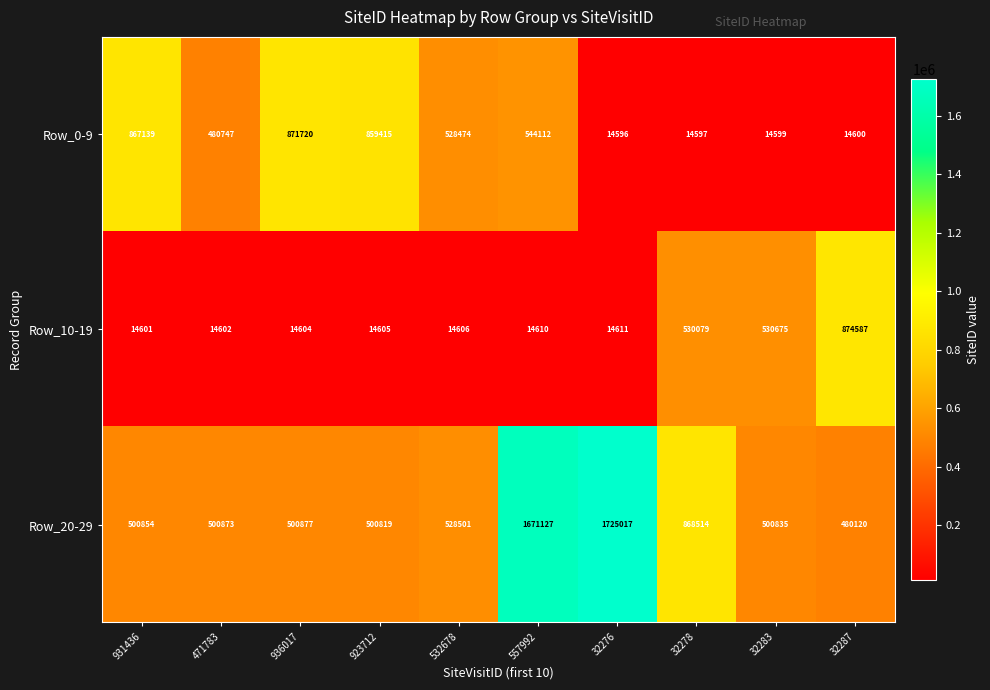

Where is Row_20-29 nearest to the value 1102568?

32278